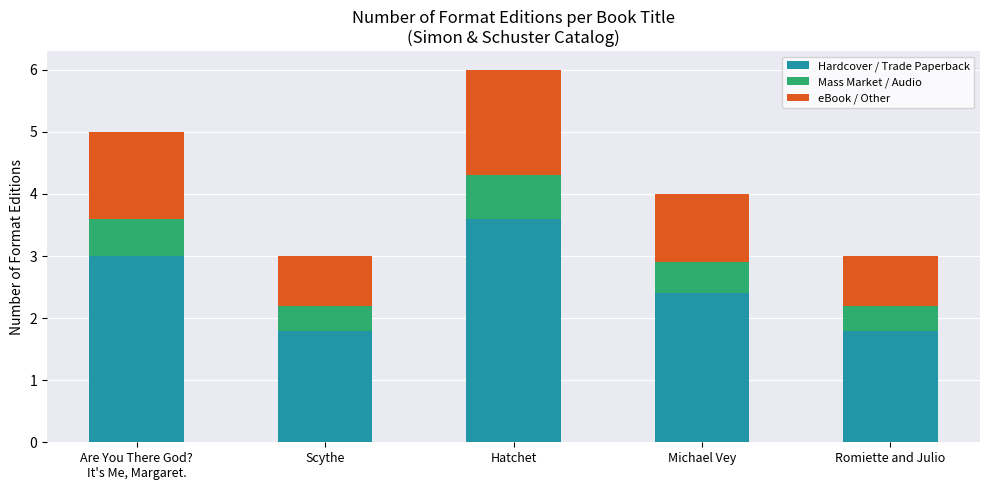

What is the total value across all series at Romiette and Julio?

3.0